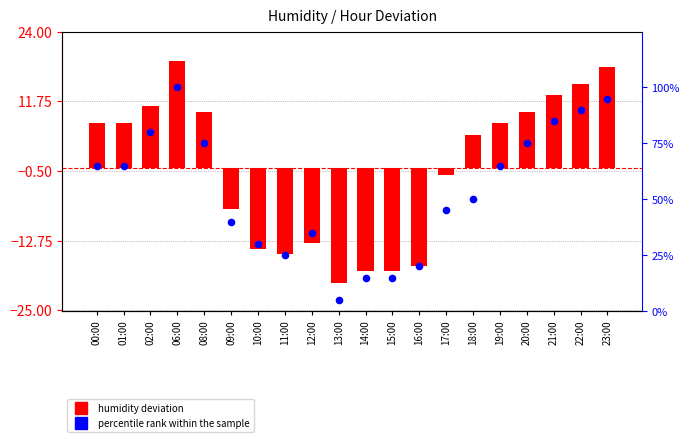

Which series reaches the maximum Y coordinate?

percentile rank within the sample